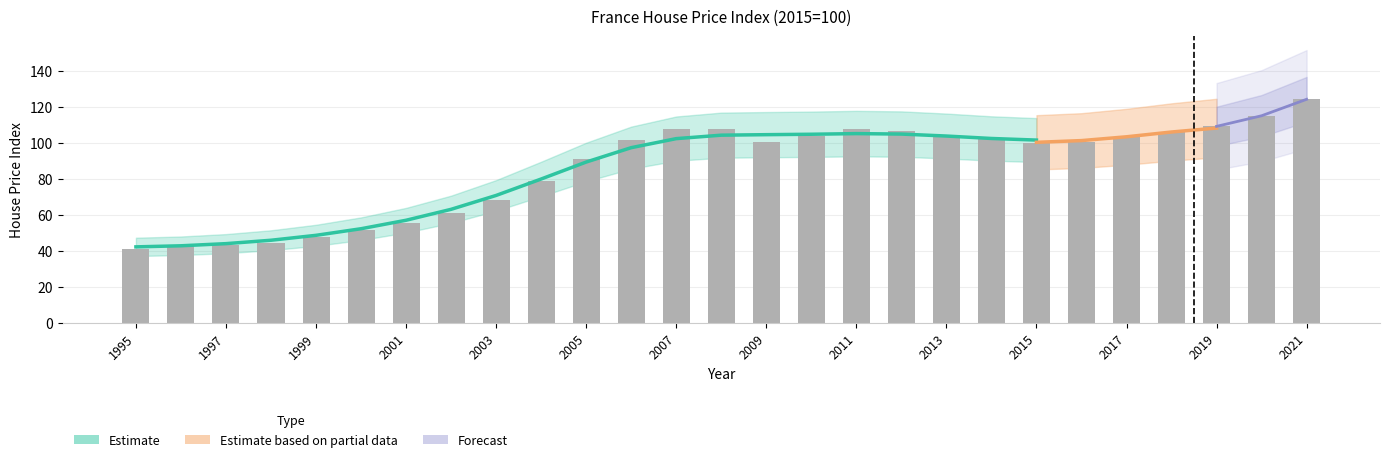

What is the ratio of the value at 2020 to the value at 2004?

1.5